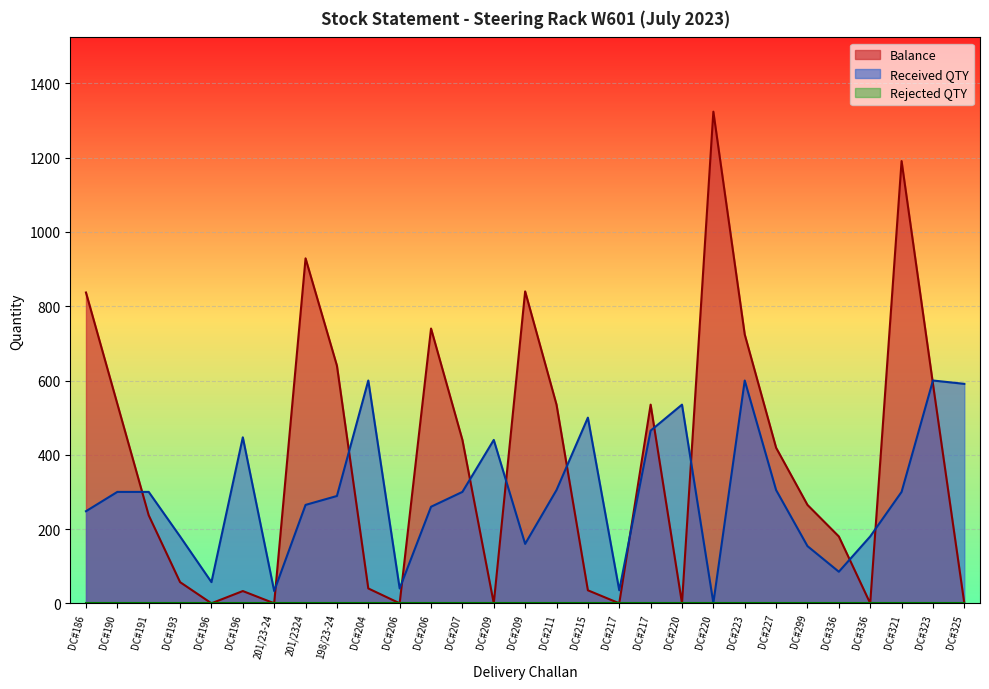

At which category is the sum across all series the highest?

DC#321